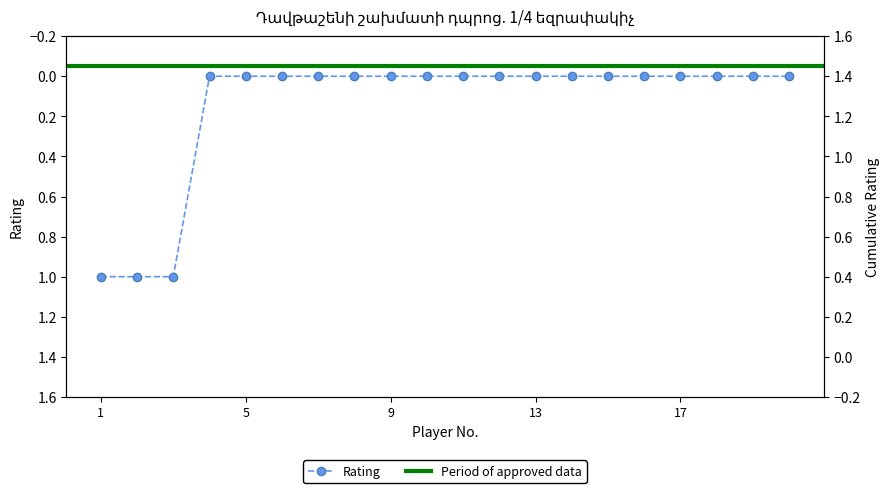

How many values are between 0 and 1?

20